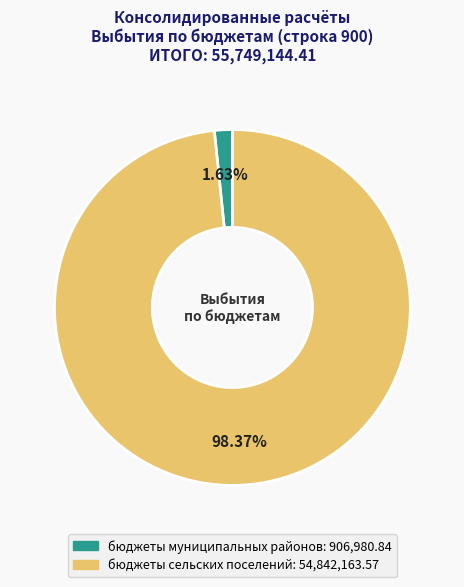

What is the largest slice in the pie chart?

бюджеты сельских поселений